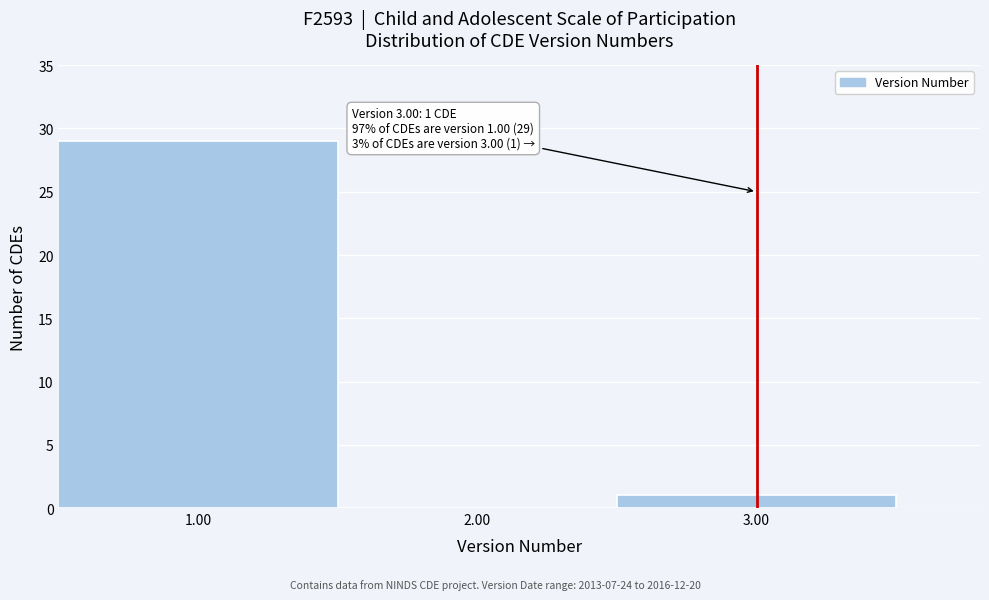

Over which range of the x-axis is the bar tallest?

0.5 to 1.5